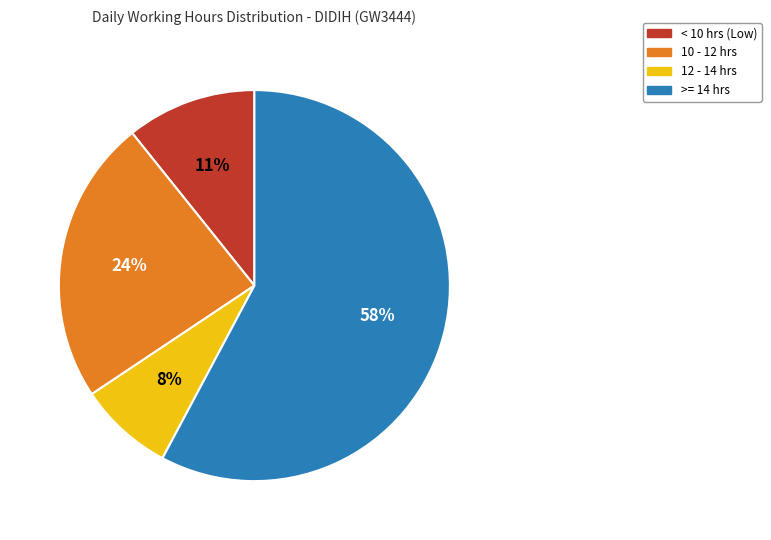

Is there any slice that represents more than half of the pie?

Yes